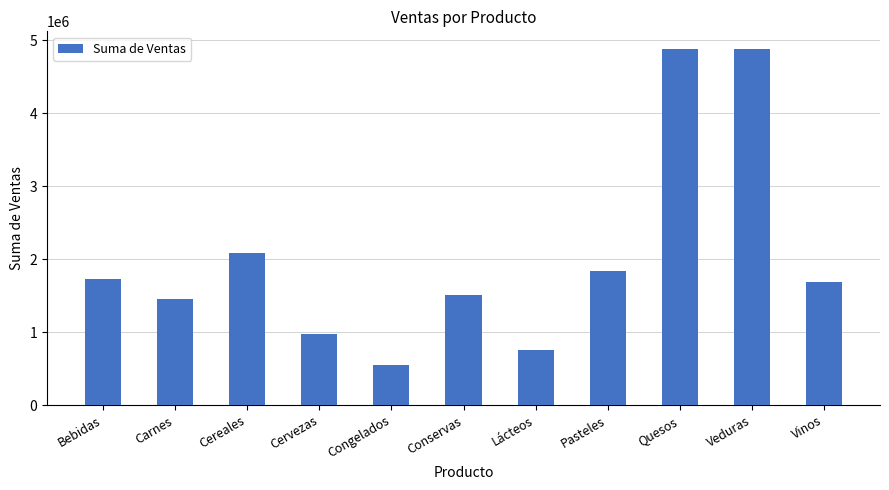

The chart shows a value of 554259.8 at Congelados. True or false?

True